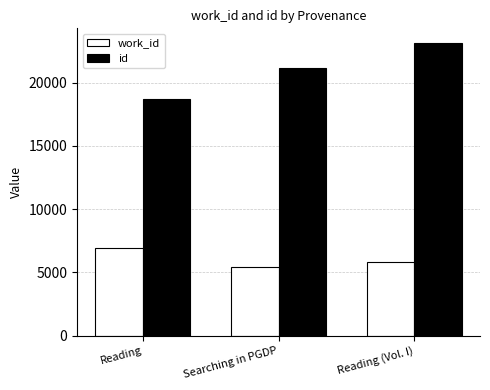

Where is id nearest to the value 20910?

Searching in PGDP